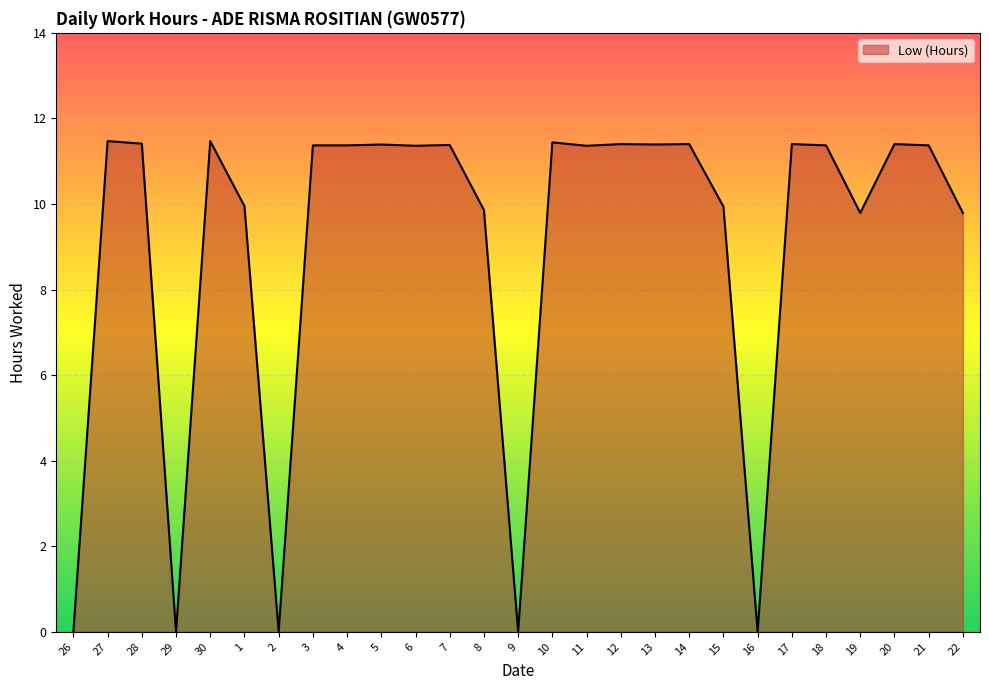

True or false: the data shows 0.0 at 26.

True